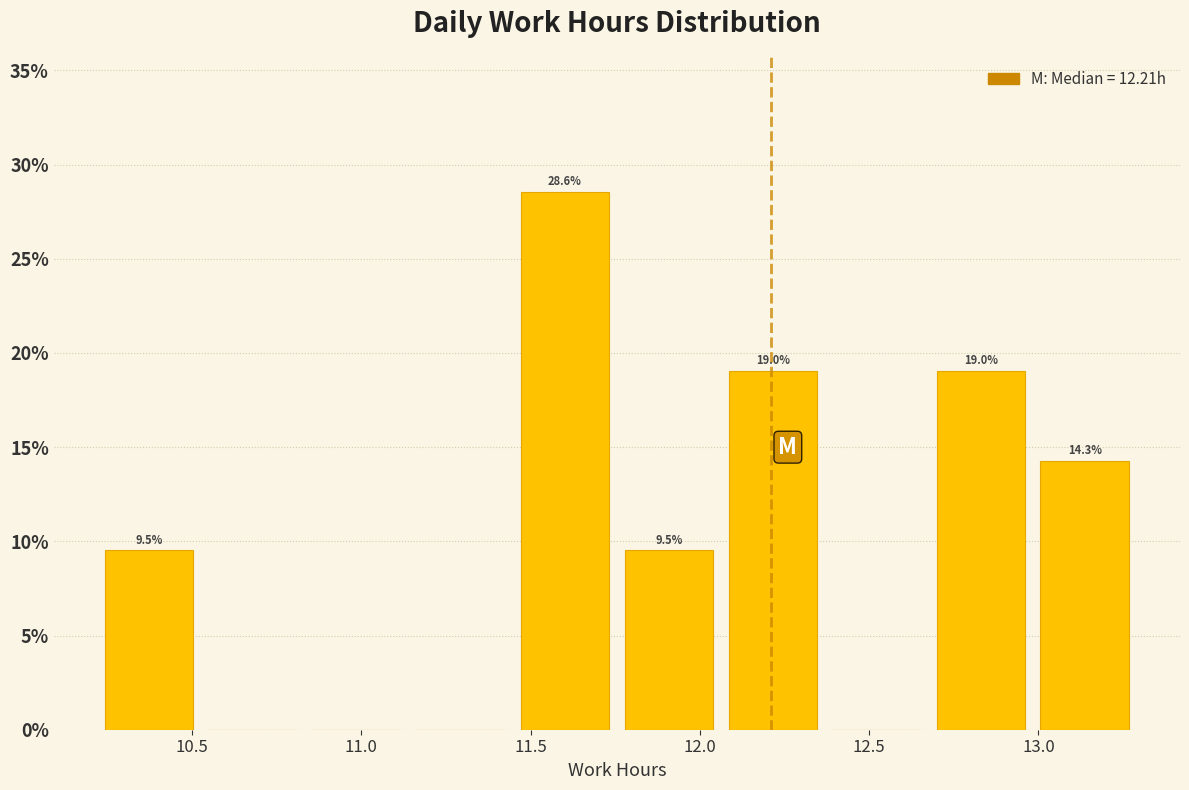

Which range on the x-axis has the tallest bar?

11.45 to 11.75